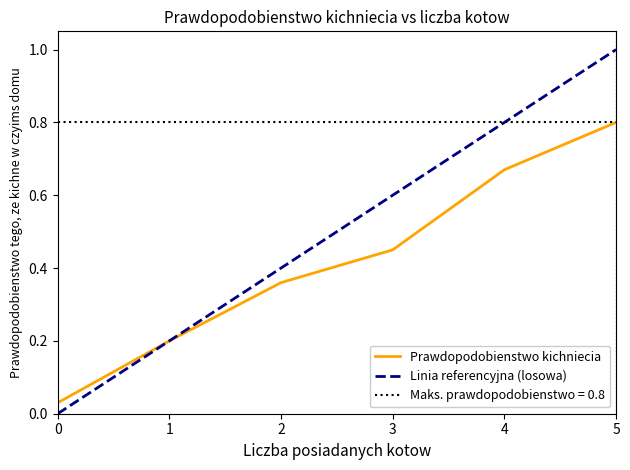

Between 3 and 0, which is larger?

3